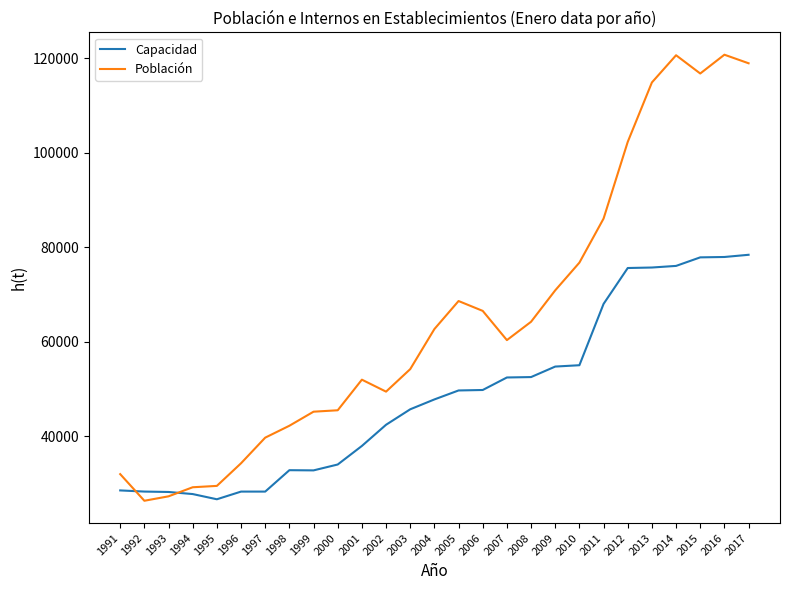

Which series has the largest total across all categories?

Población